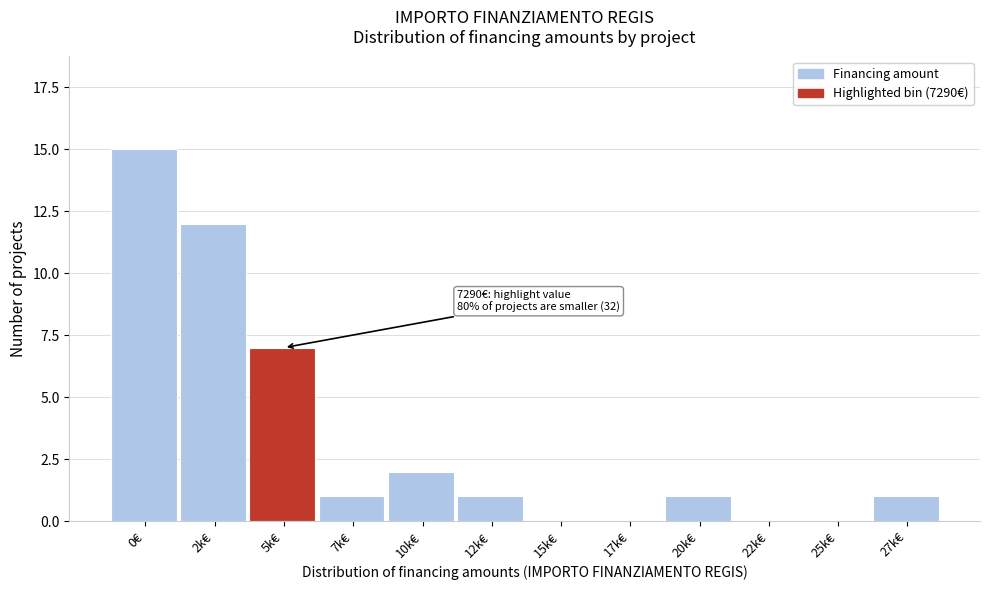

Reading left to right, extract all data points from this chart.

0€=15	2k€=12	5k€=7	7k€=1	10k€=2	12k€=1	15k€=0	17k€=0	20k€=1	22k€=0	25k€=0	27k€=1